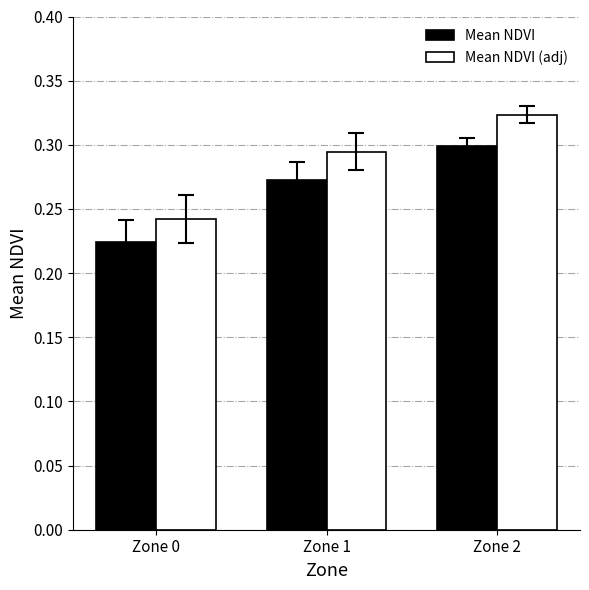

At which category is the sum across all series the highest?

Zone 2